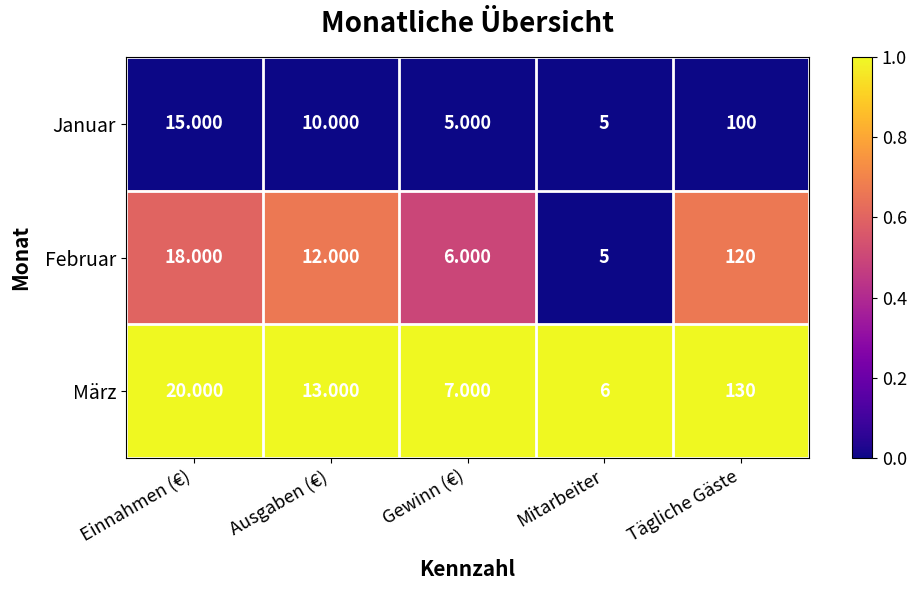

What is the spread (max minus min) of values at Mitarbeiter?

1